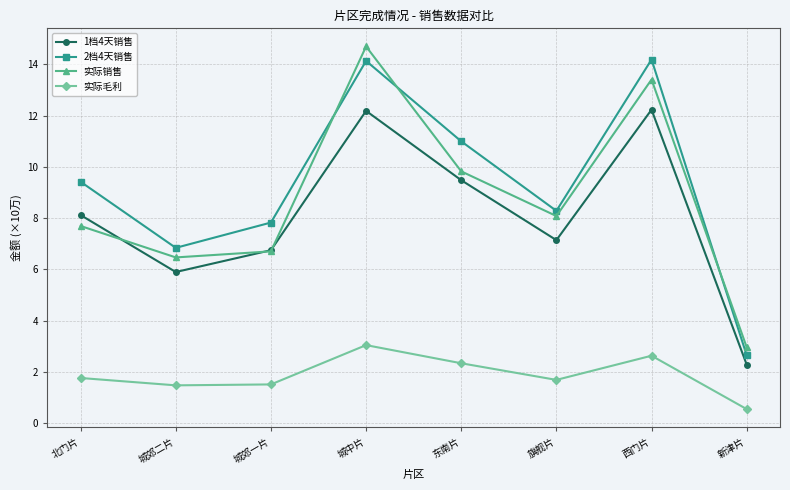

What are all the series names shown in the legend?

1档4天销售, 2档4天销售, 实际销售, 实际毛利